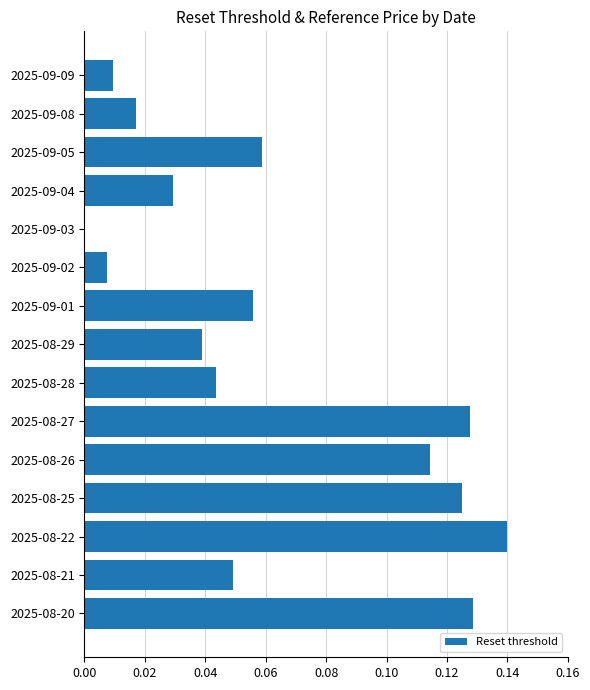

True or false: the data shows 0.0 at 2025-09-05.

False